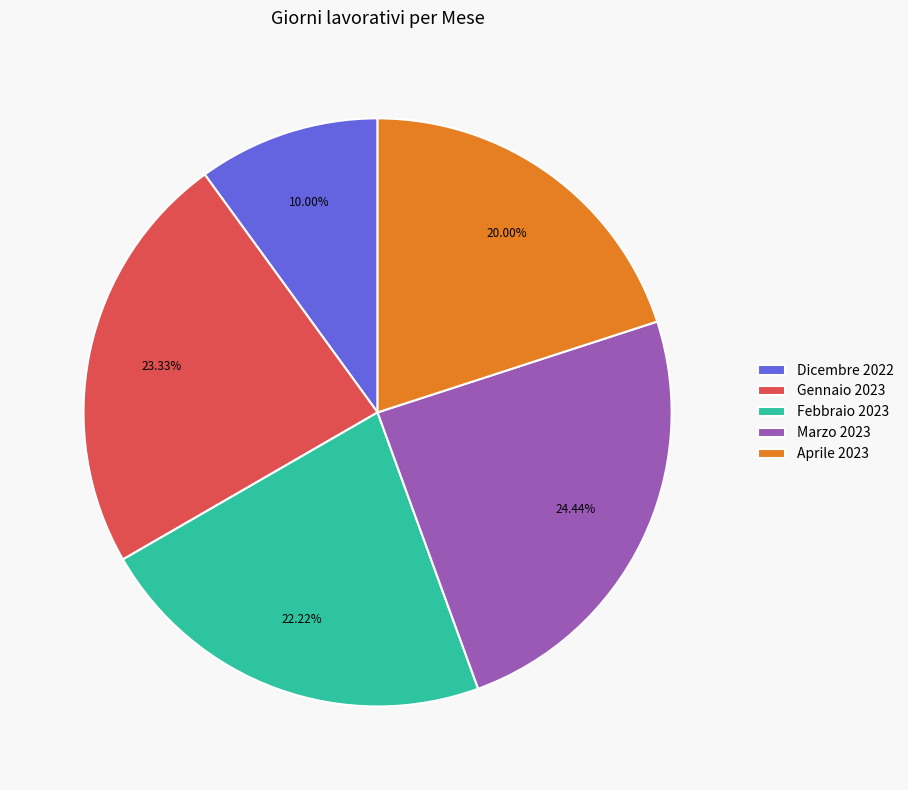

What percentage is the Febbraio 2023 slice, to the nearest percent?

22%